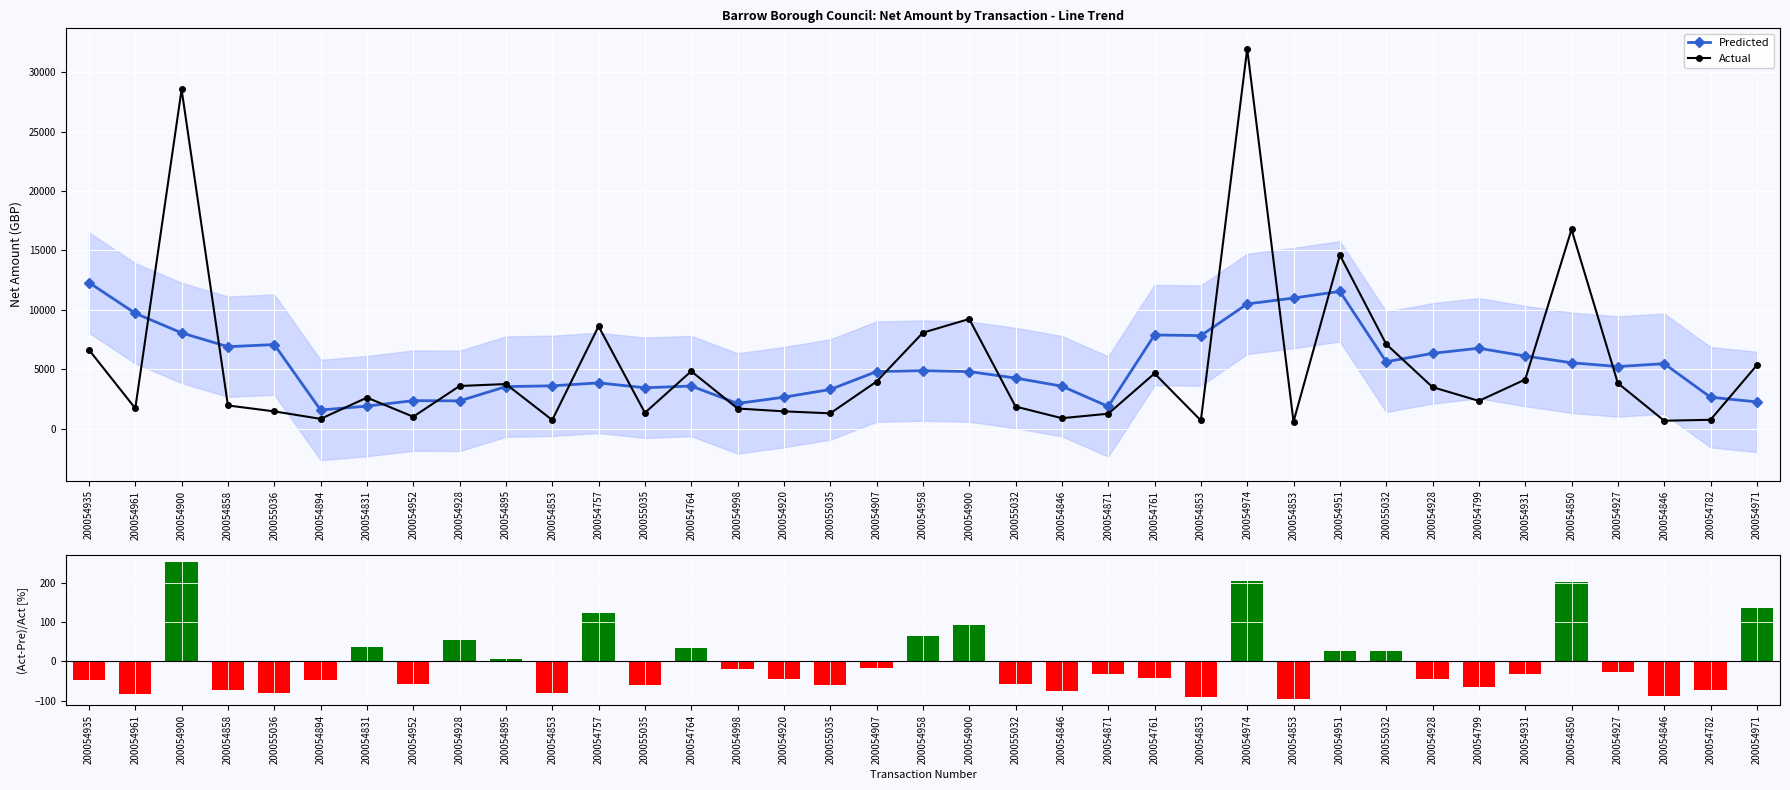

Rank the categories by (Act-Pre)/Act value from lowest to highest.

200054853, 200054853, 200054846, 200054961, 200054853, 200055036, 200054846, 200054782, 200054858, 200054799, 200055035, 200055035, 200054952, 200055032, 200054894, 200054935, 200054920, 200054928, 200054761, 200054871, 200054931, 200054927, 200054998, 200054907, 200054895, 200055032, 200054951, 200054764, 200054831, 200054928, 200054958, 200054900, 200054757, 200054971, 200054850, 200054974, 200054900